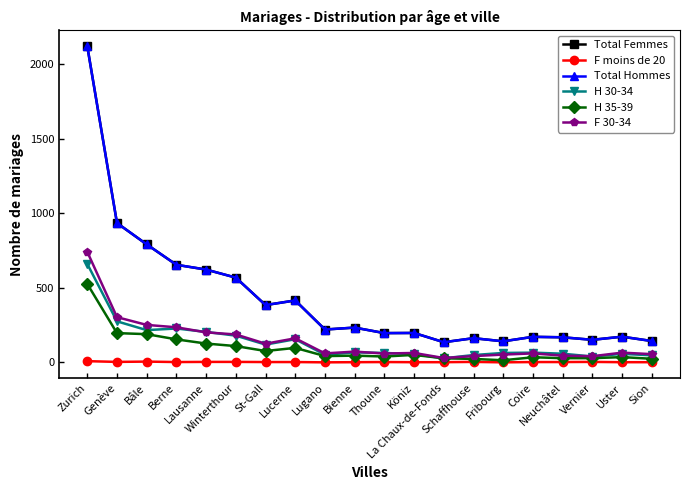

True or false: H 35-39 and F moins de 20 intersect in this chart.

False